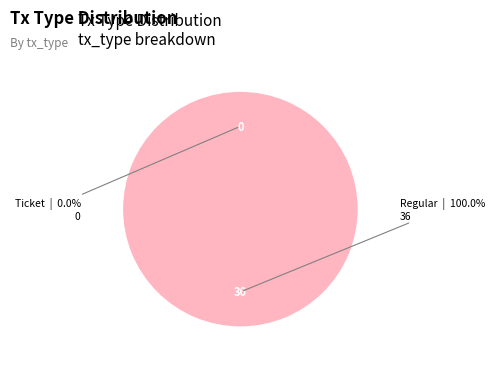

Which has a higher value, Ticket or Regular?

Regular